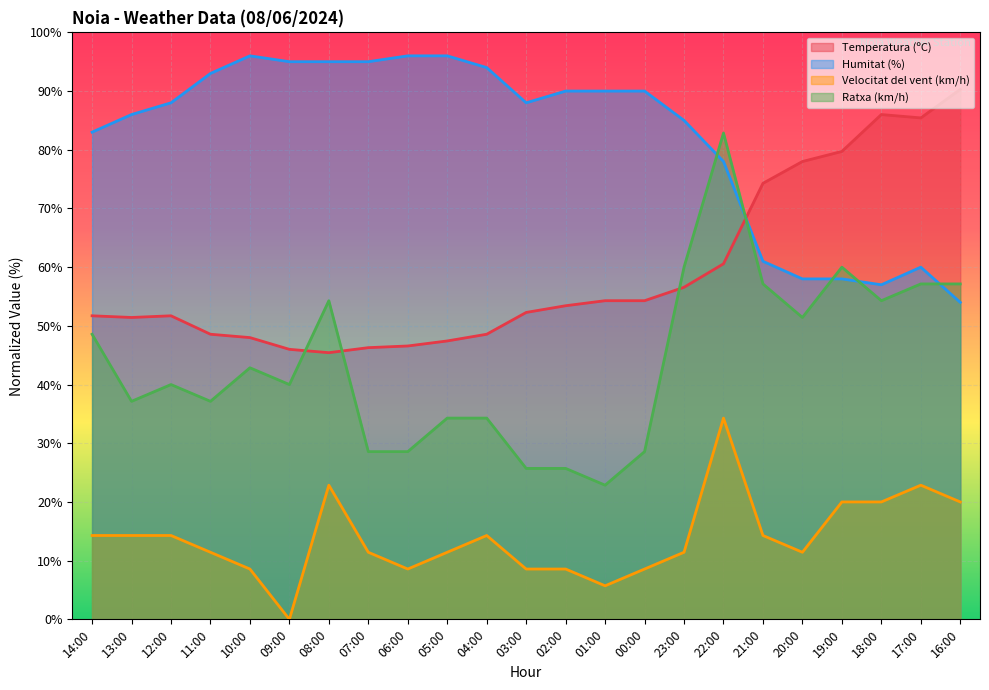

True or false: Humitat (%) and Velocitat del vent (km/h) intersect in this chart.

False